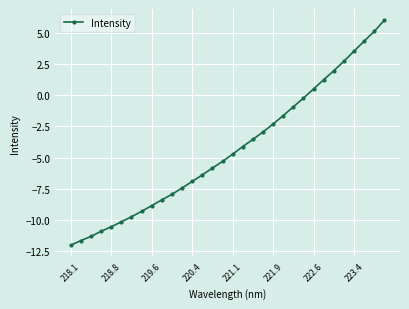

What is the minimum value shown in the chart?

-12.0